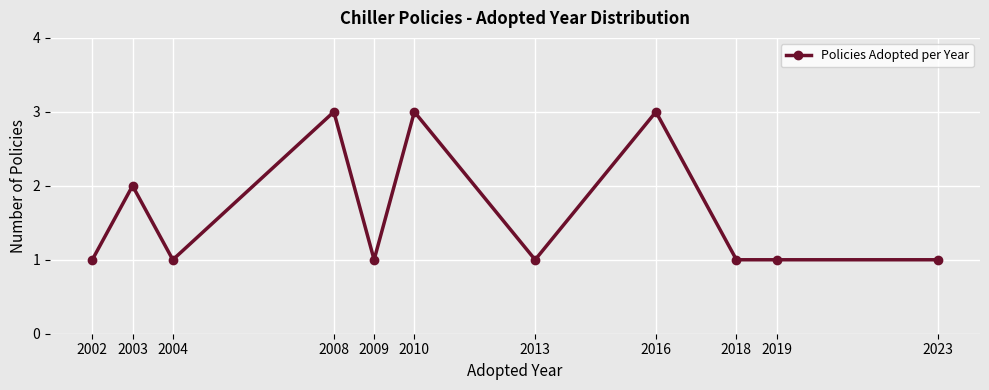

What is the difference between the maximum and minimum values?

2